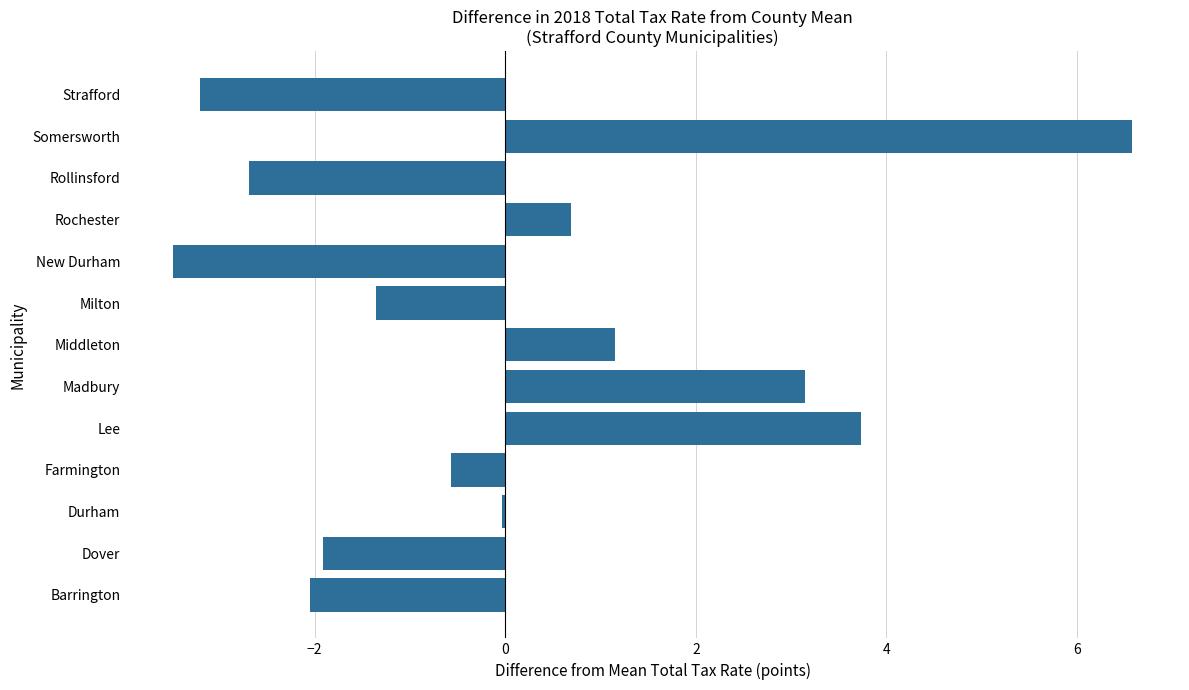

How many series are shown in this chart?

1